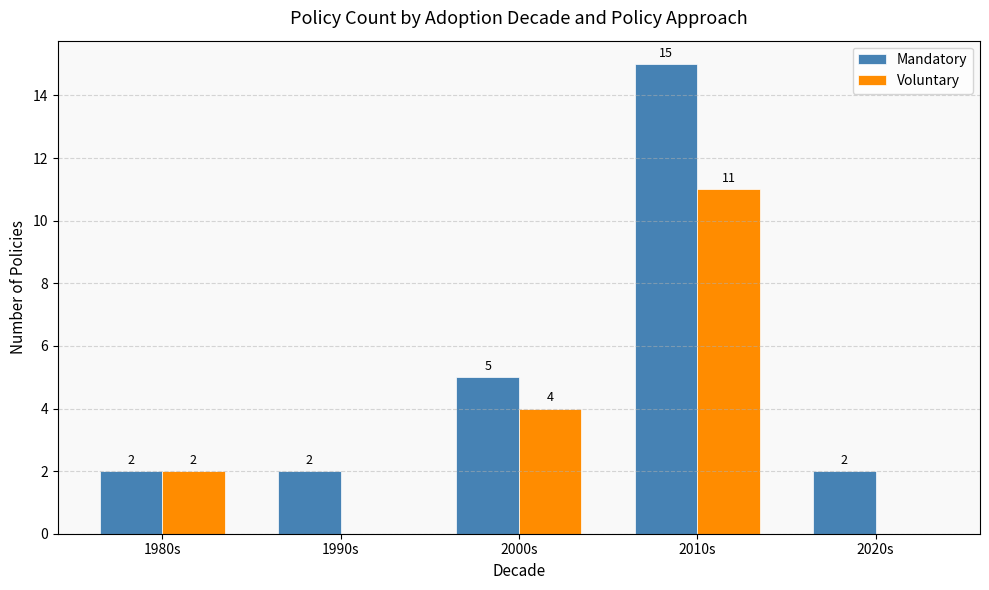

What is the total value across all series at 1980s?

4